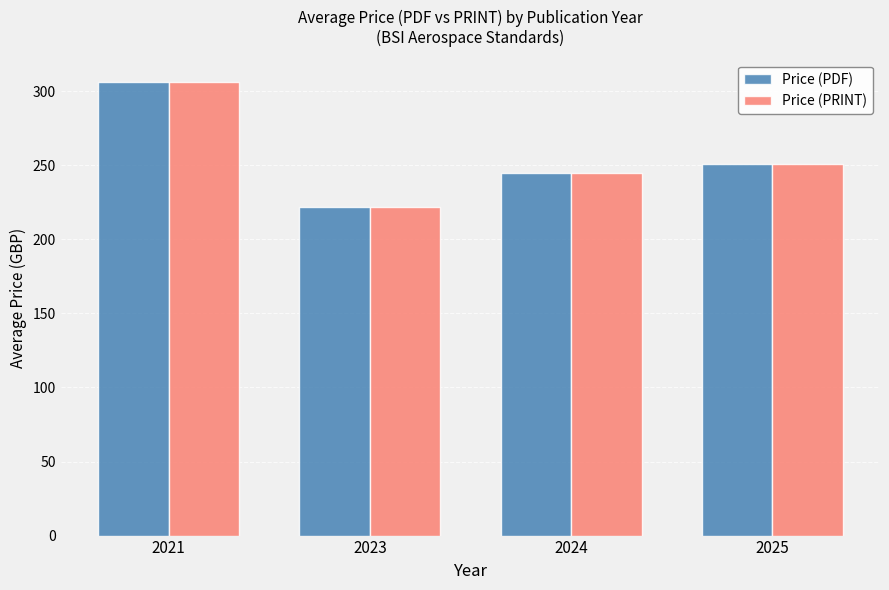

What is the value of the Price (PDF) bar at the 3rd from the left?

244.8